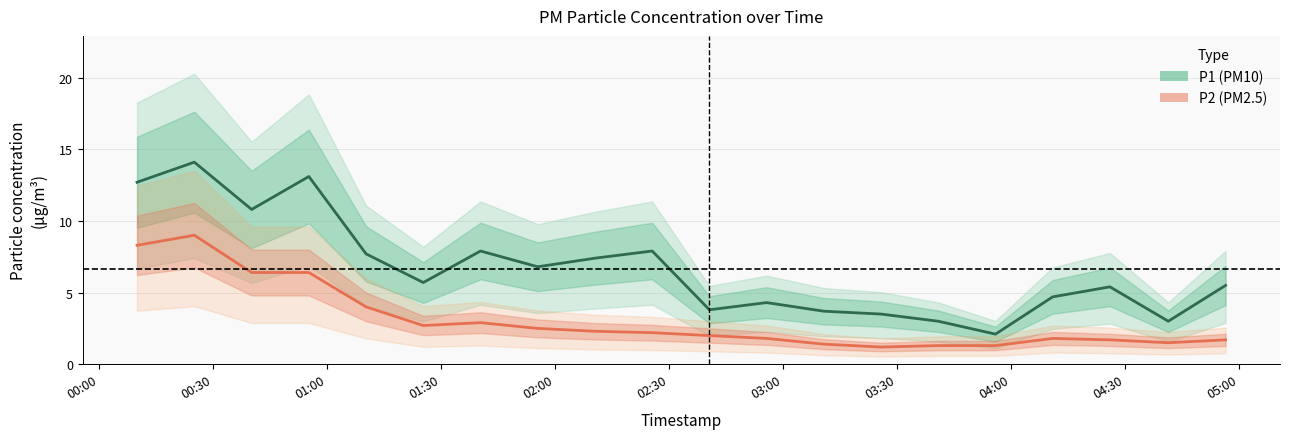

Reading right to left, extract all data points from this chart.

P1: 5.5	3.0	5.4	4.7	2.1	3.0	3.5	3.7	4.3	3.8	7.9	7.4	6.8	7.9	5.7	7.7	13.1	10.8	14.1	12.7
P2: 1.7	1.5	1.7	1.8	1.3	1.3	1.2	1.4	1.8	2.0	2.2	2.3	2.5	2.9	2.7	4.0	6.4	6.4	9.0	8.3